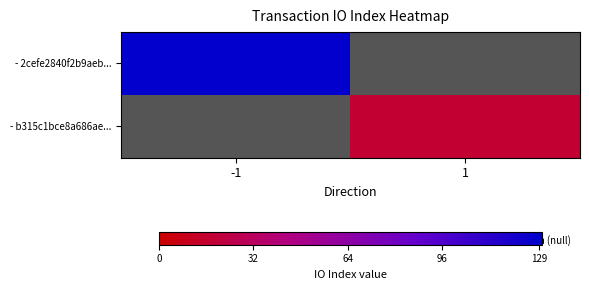

How many values in - 2cefe2840f2b9aeb... are above zero?

1